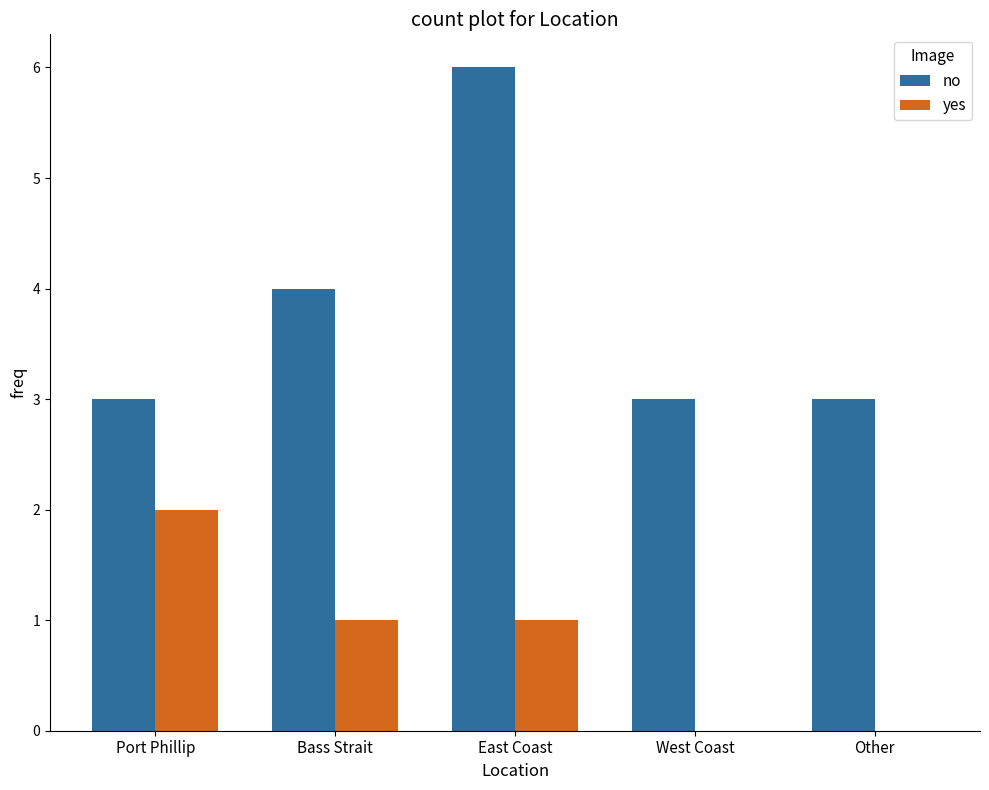

How many yes values are between 0 and 1?

4